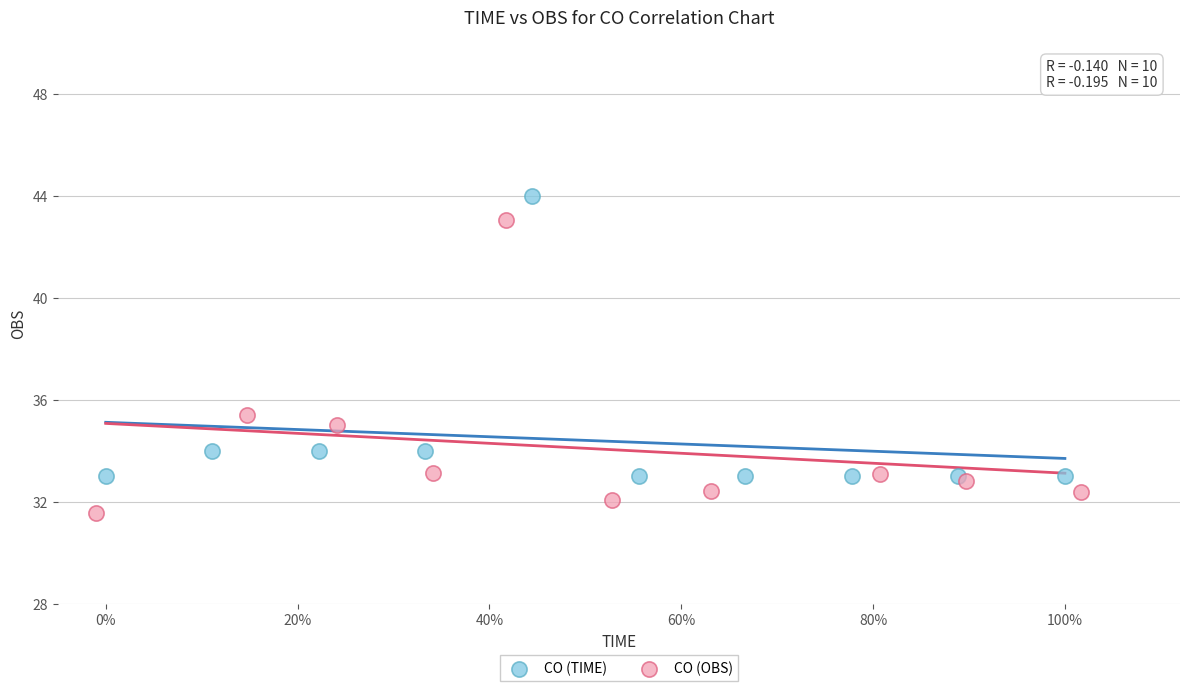

Which series reaches the maximum Y coordinate?

CO (TIME)